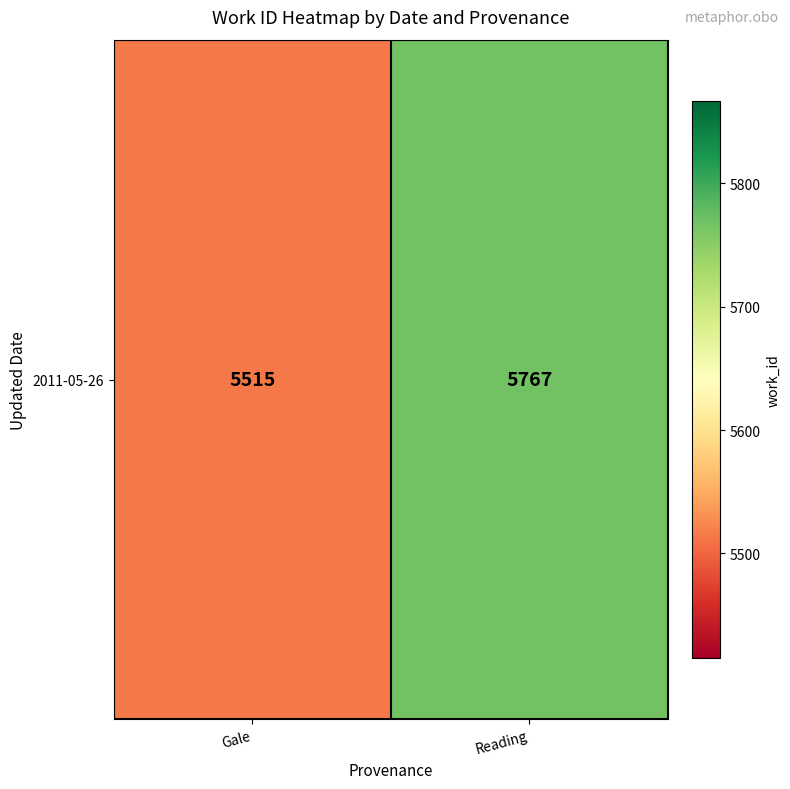

Reading left to right, list all the values displayed in this chart.

Gale=5515	Reading=5767